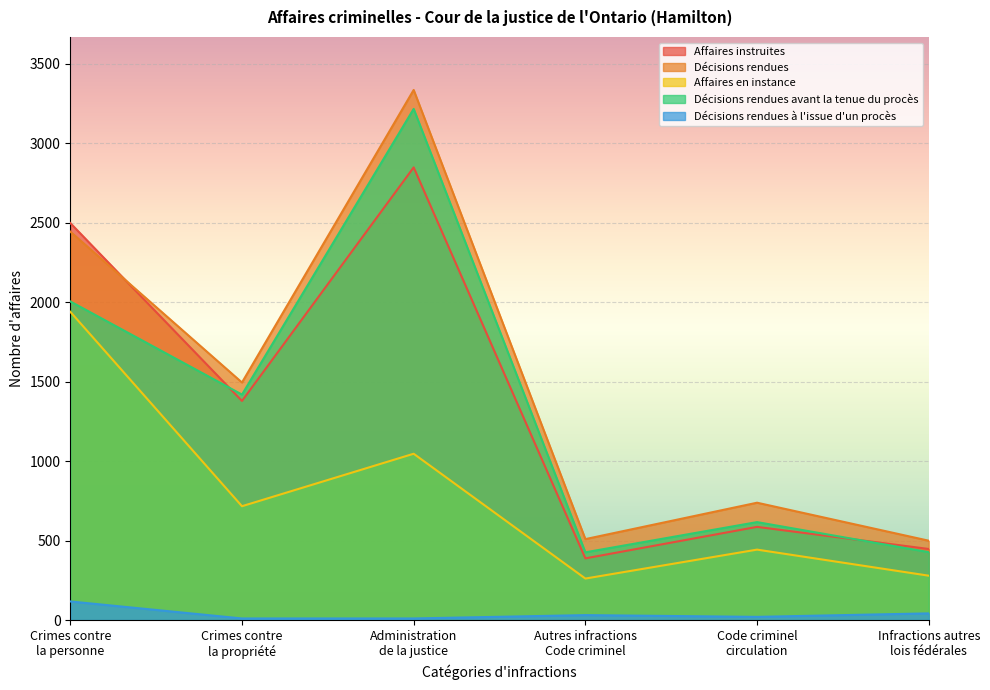

At which label is Décisions rendues closest to 1916?

Crimes contre
la propriété